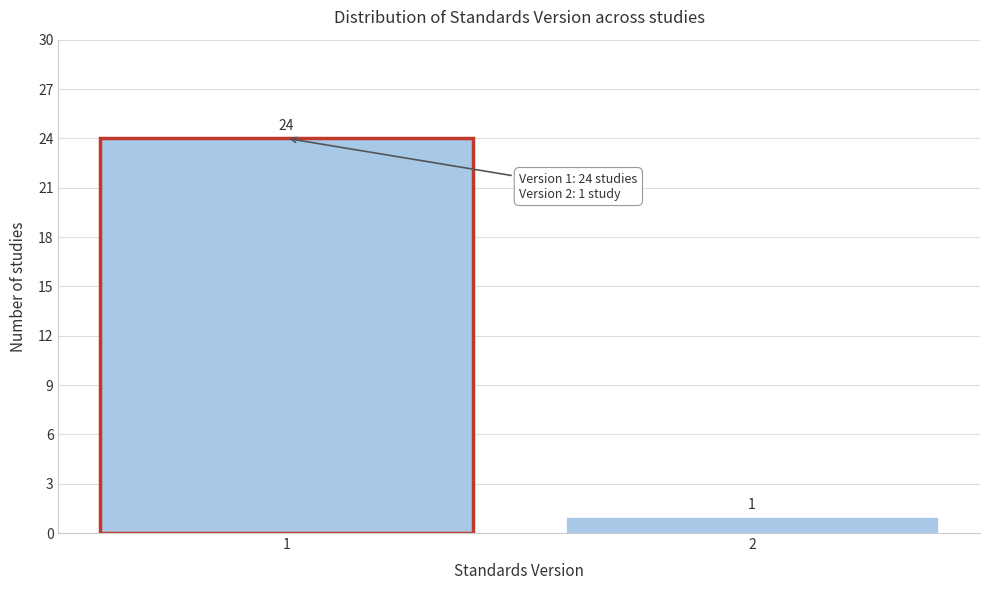

Reading left to right, what are all the values shown in this chart?

1=24	2=1